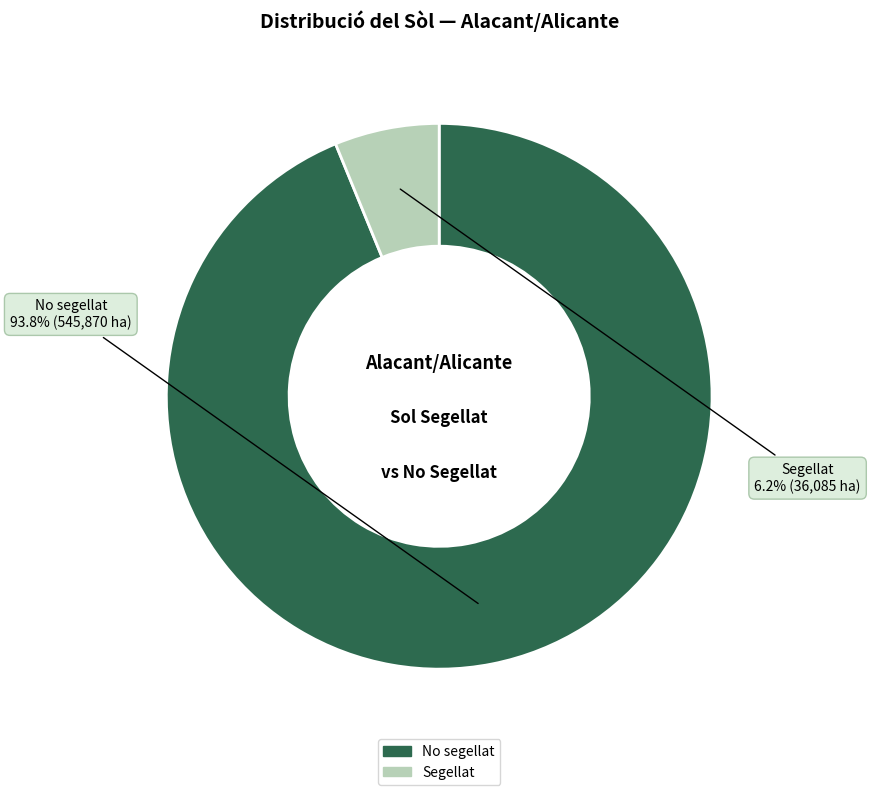

Which category accounts for the majority?

No segellat